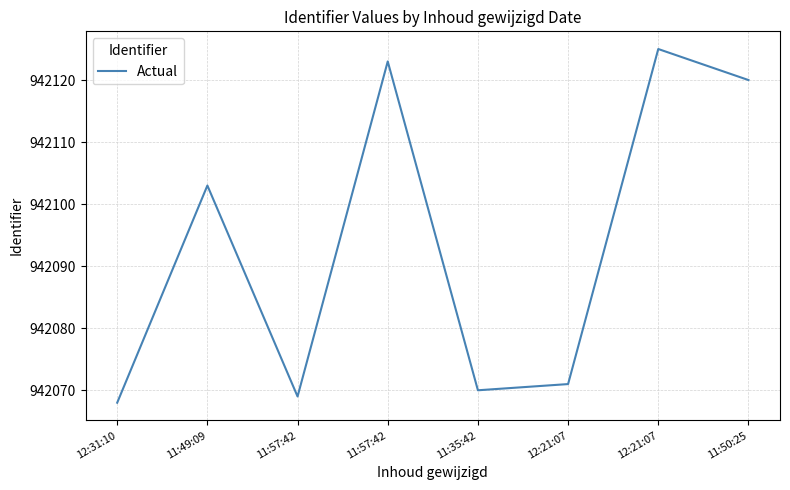

What is the label of the 2nd point from the left?

11:49:09